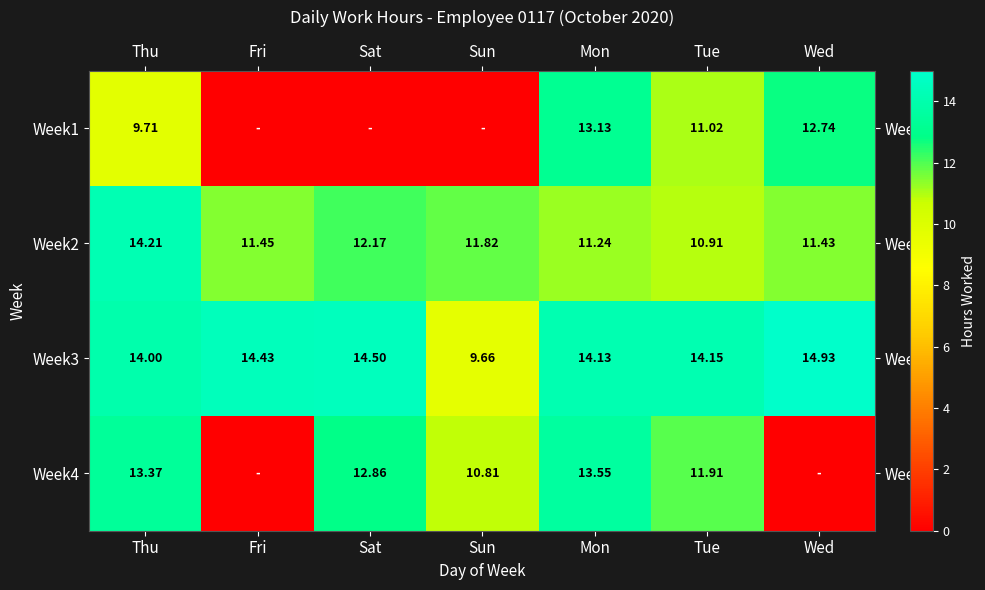

What is the difference between the highest and lowest values at Wed?

14.9